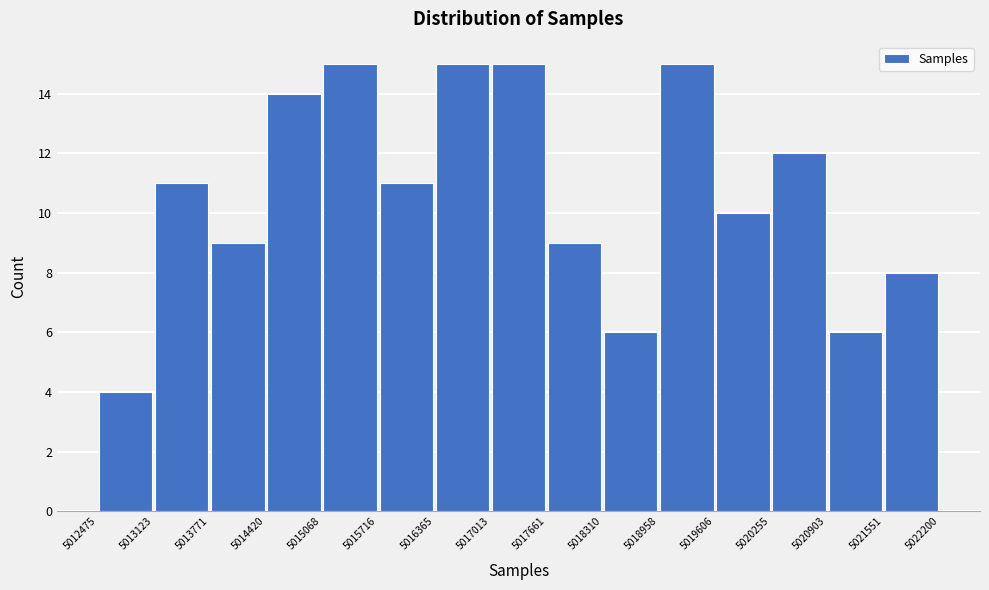

Reading left to right, list every bar in this chart as the range it spans on the x-axis followed by its height. The values are not printed on the chart, so give them approximately, as read against the axis.

5012475 to 5013123: 4
5013123 to 5013771: 11
5013771 to 5014420: 9
5014420 to 5015068: 14
5015068 to 5015716: 15
5015716 to 5016365: 11
5016365 to 5017013: 15
5017013 to 5017661: 15
5017661 to 5018310: 9
5018310 to 5018958: 6
5018958 to 5019606: 15
5019606 to 5020255: 10
5020255 to 5020903: 12
5020903 to 5021551: 6
5021551 to 5022200: 8